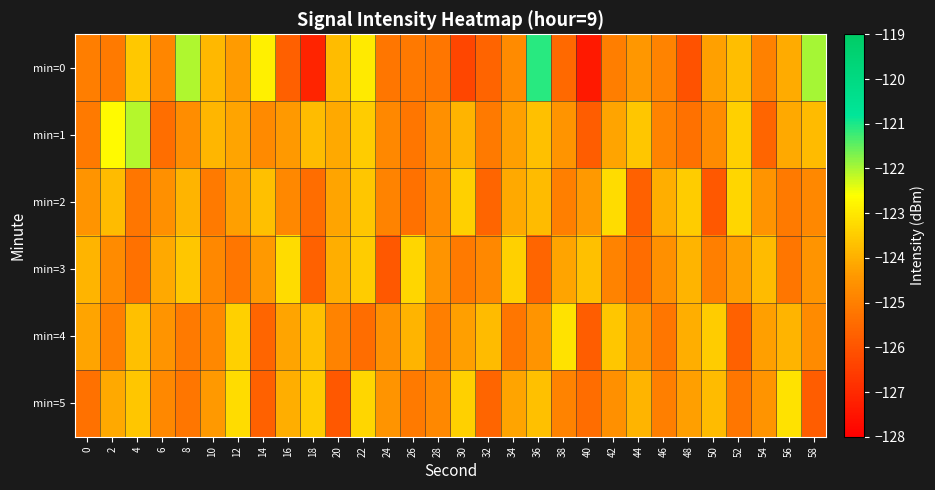

At how many categories does at least one series exceed -125?

30